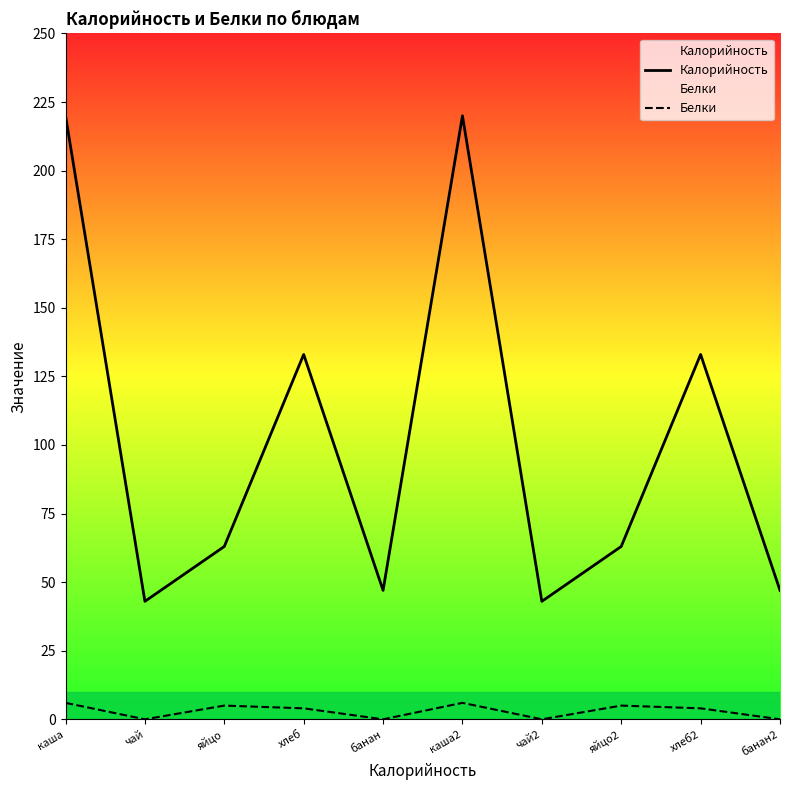

What are all the series names shown in the legend?

Калорийность, Белки